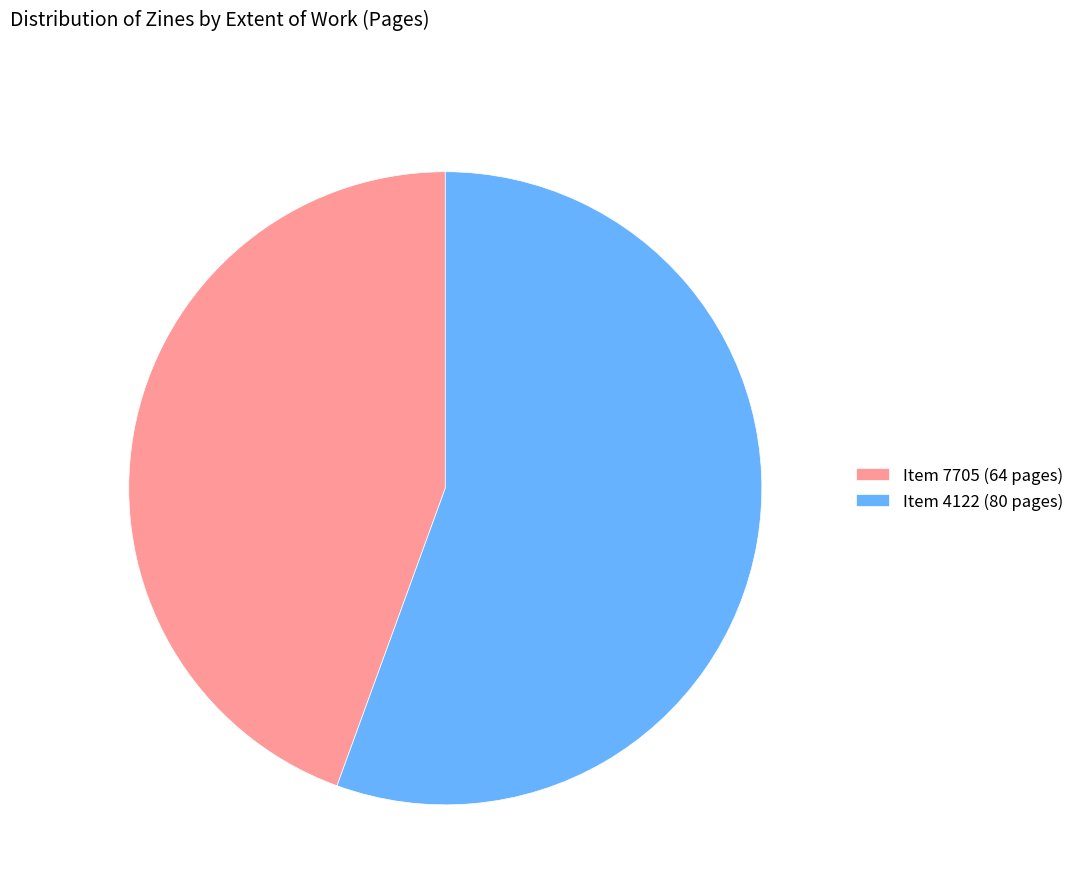

Is it true that Item 4122 (80 pages) is 56% of the pie?

True